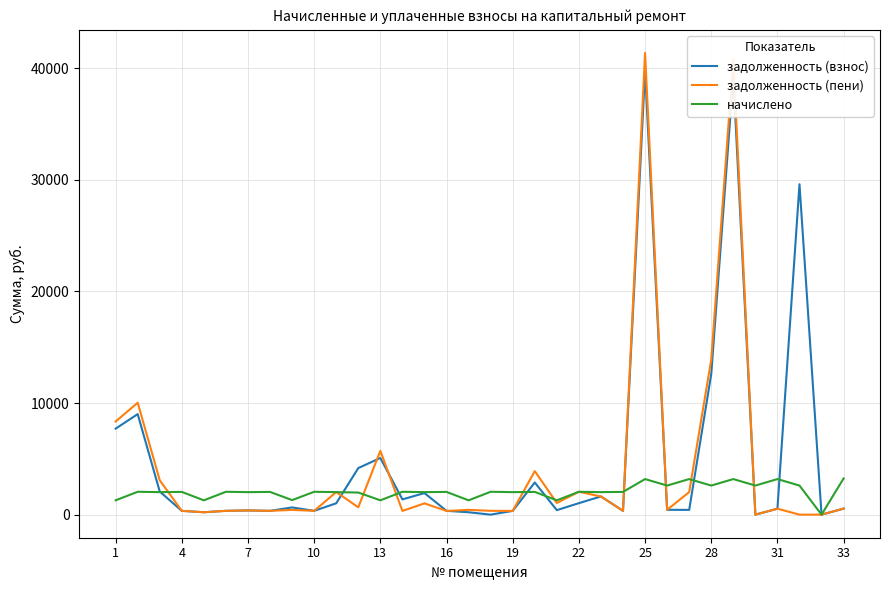

Which series has the largest range (max minus min)?

задолженность (пени)